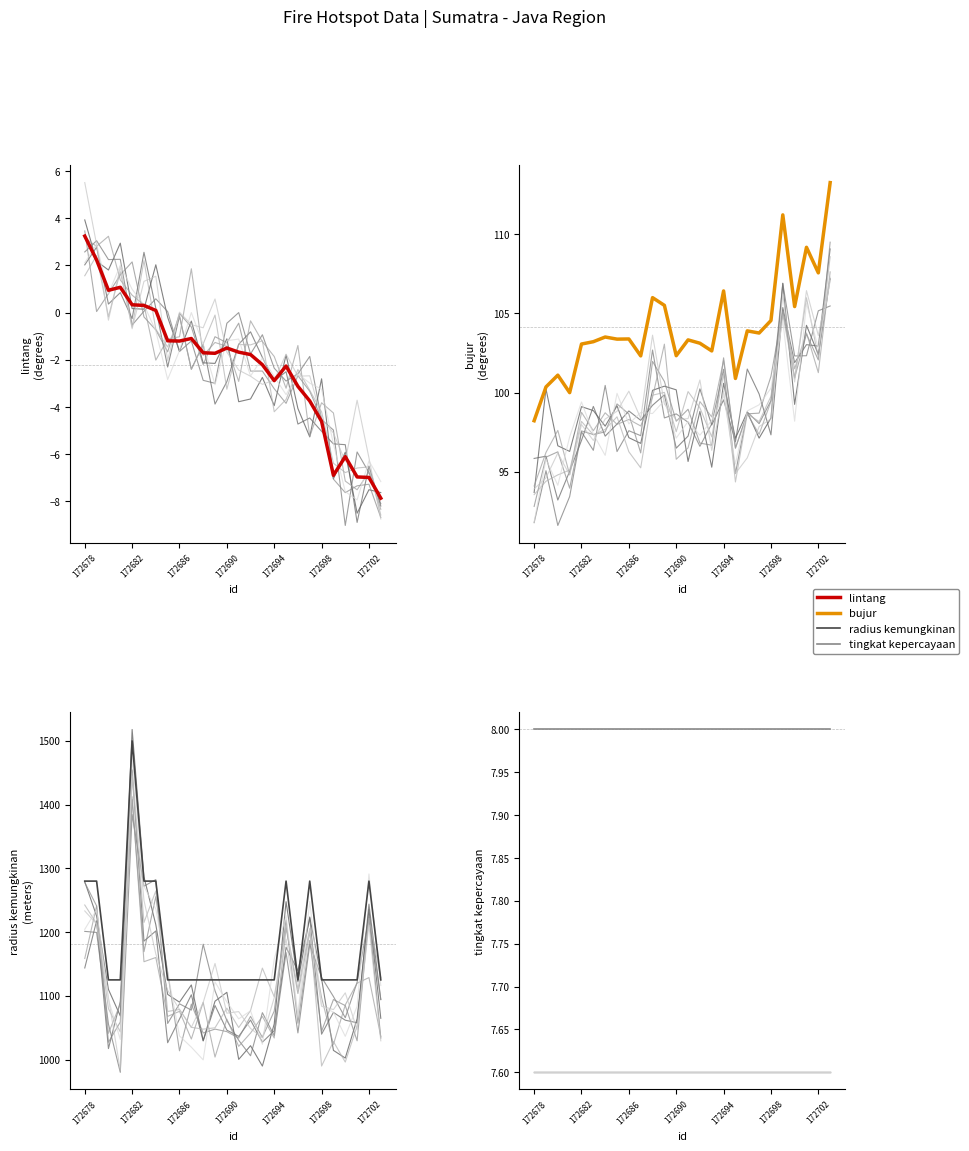

What position from the left is 172702?

25